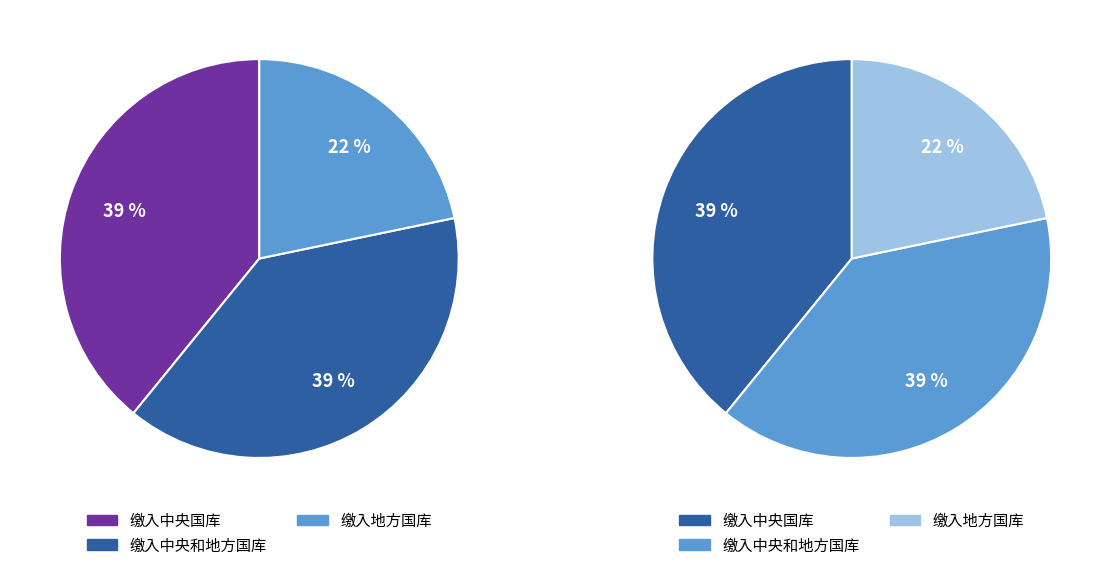

Rank the categories by value from lowest to highest.

缴入地方国库, 缴入中央国库, 缴入中央和地方国库